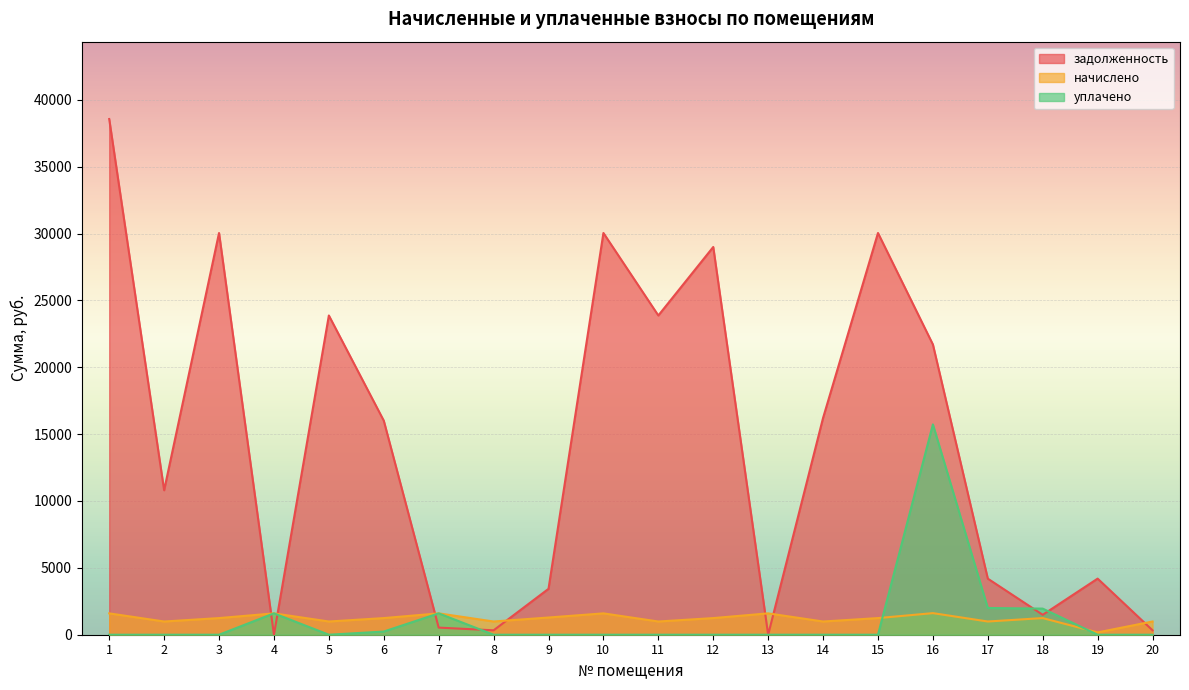

What value does the начислено series have at 5?

988.6